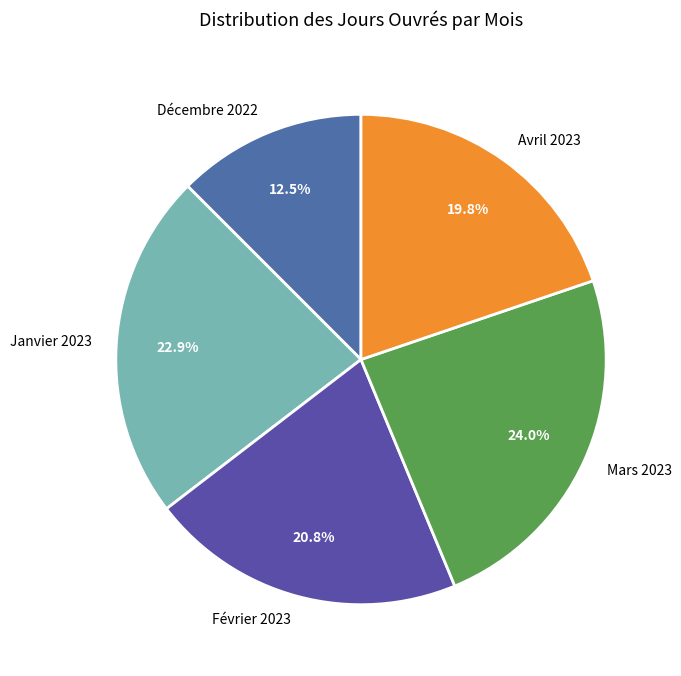

Which slice is the largest?

Mars 2023